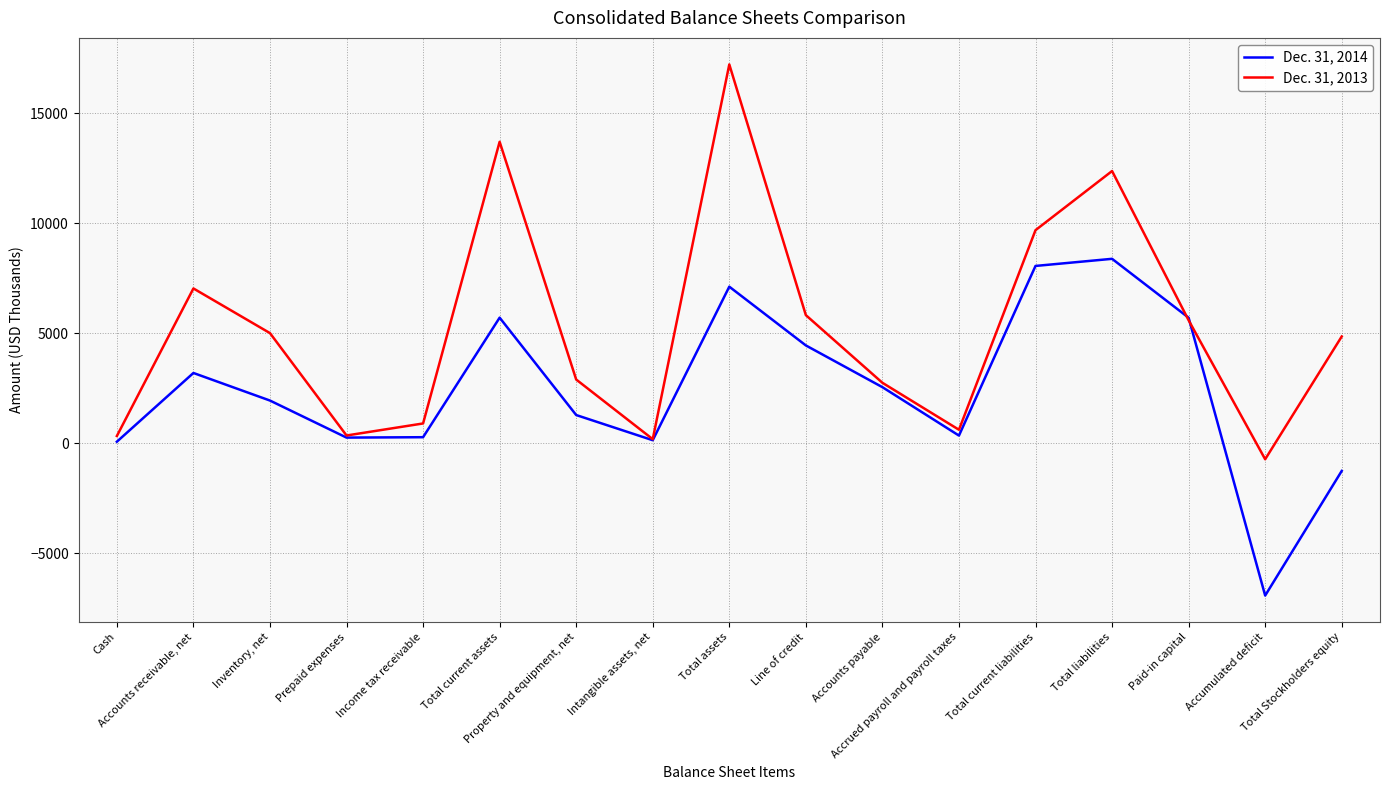

At which category is the sum across all series the highest?

Total assets